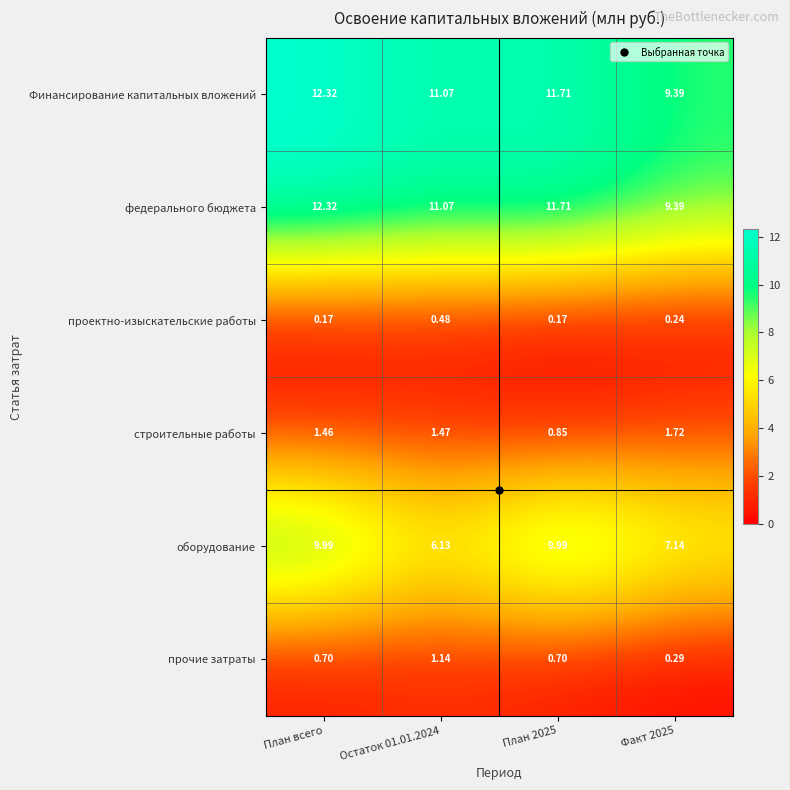

At how many categories does at least one series exceed 5?

4